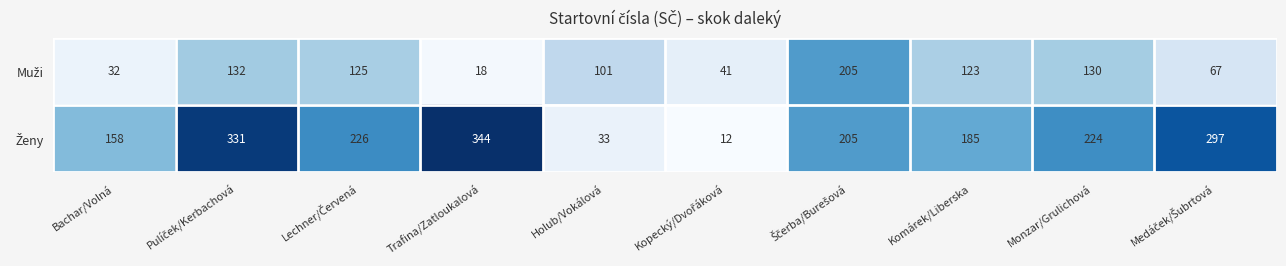

At how many categories does at least one series exceed 85?

9